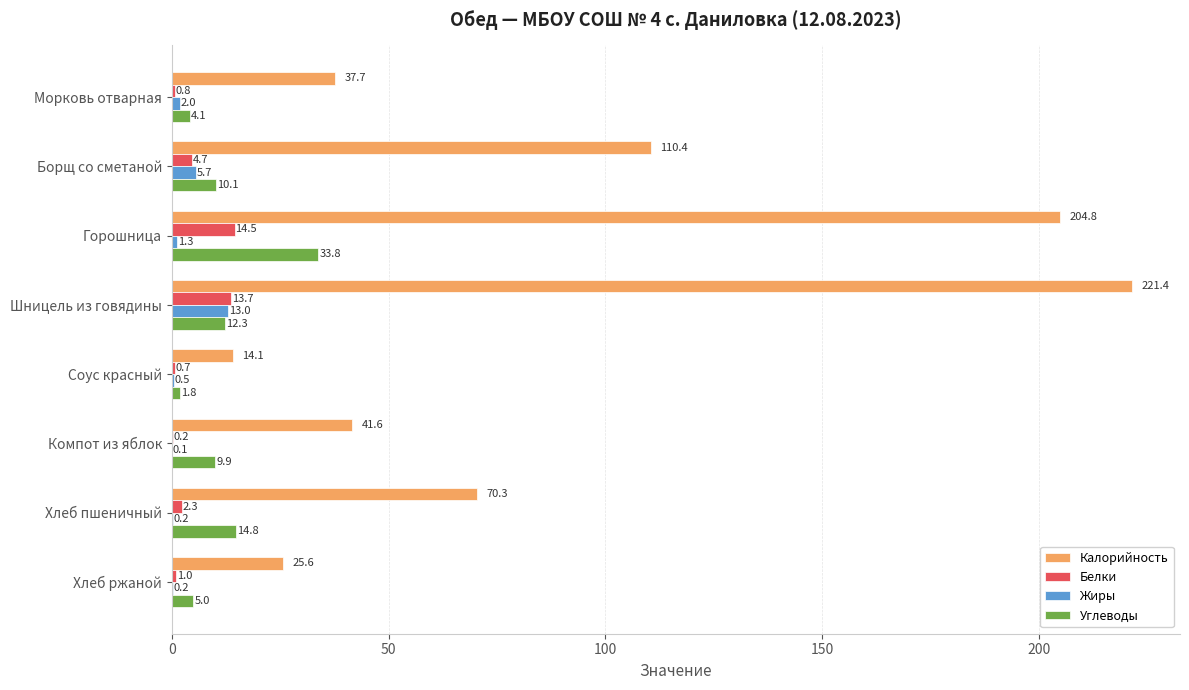

What are all the series names shown in the legend?

Калорийность, Белки, Жиры, Углеводы